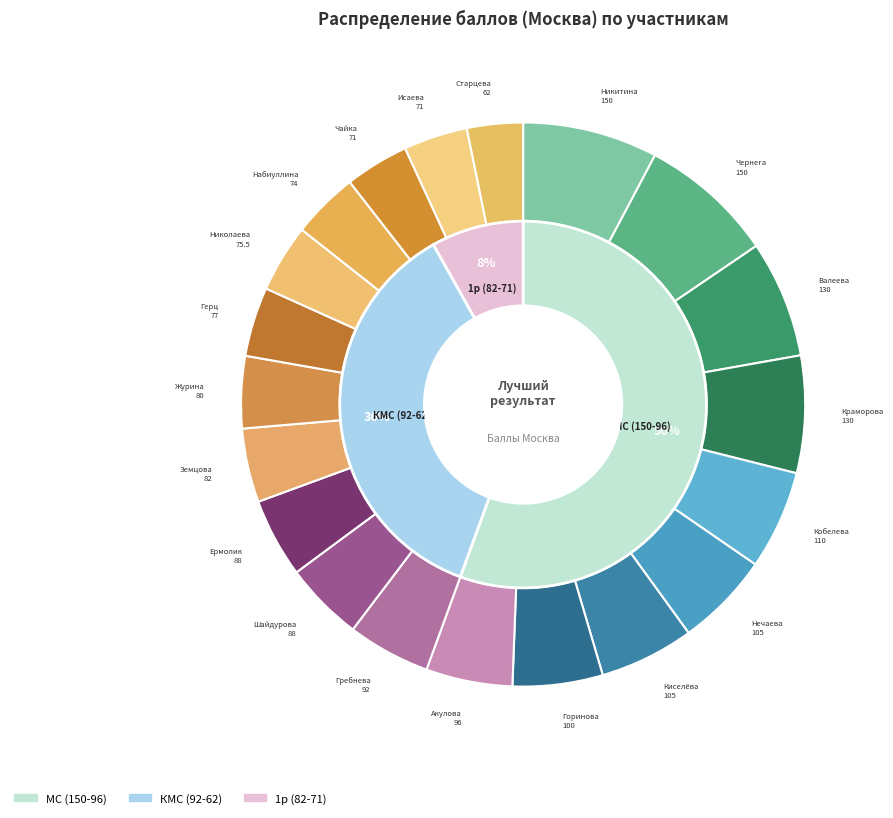

Is it true that Гребнева Дарья is 1% of the pie?

False